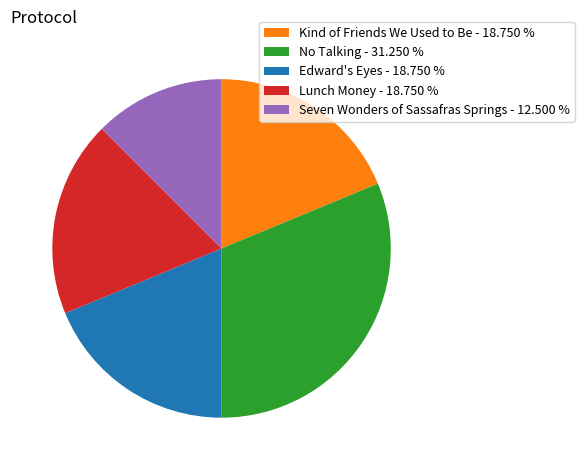

Approximately how many times larger is the value at Kind of Friends We Used to Be compared to Edward's Eyes?

1.0